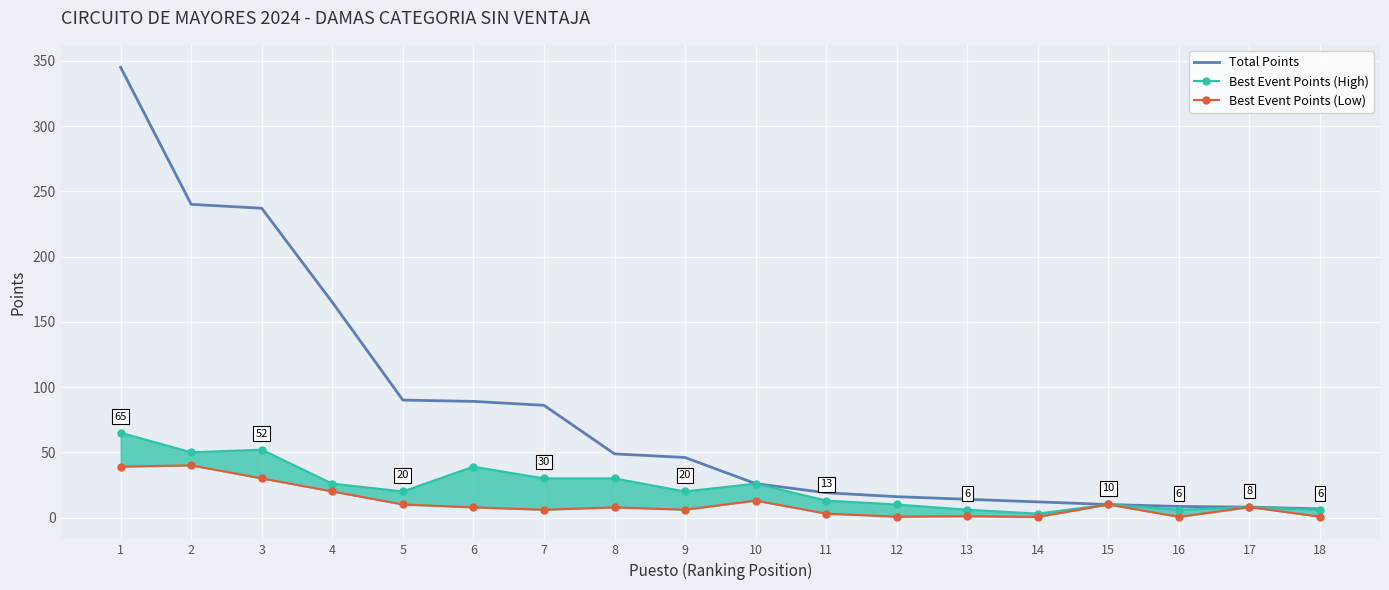

What is the difference between the maximum and minimum values in the Best Event Points (High) series?

62.0